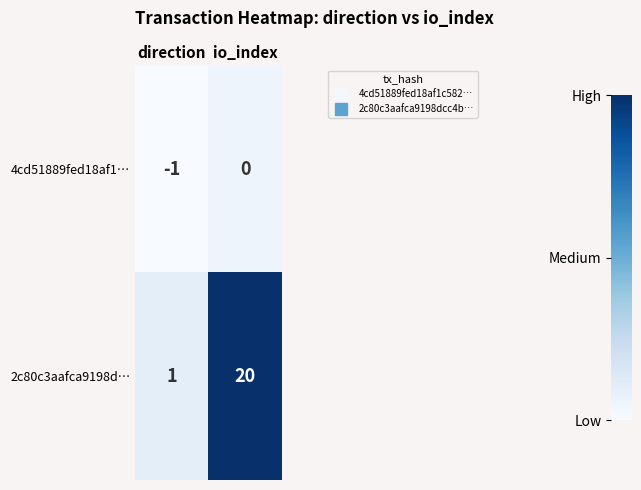

What is the difference between the highest and lowest values at io_index?

20